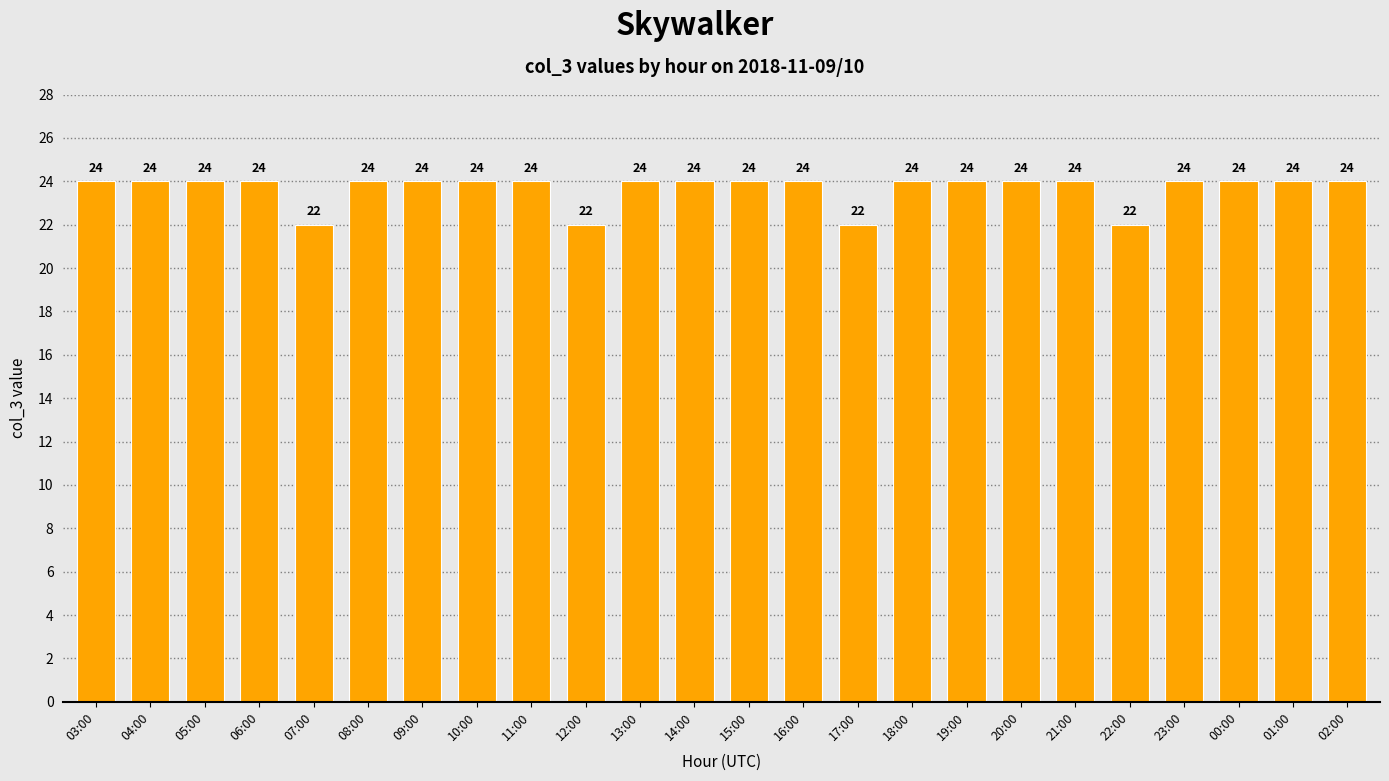

Is it true that the value at 09:00 is 24?

True